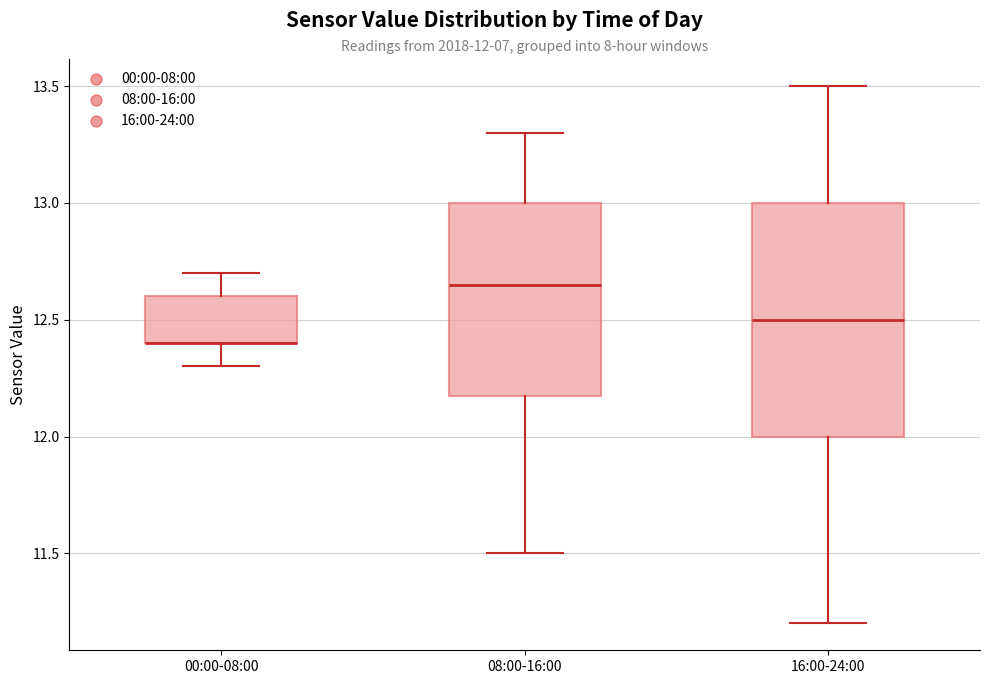

Comparing the boxes themselves (not the whiskers), which one is the tallest?

16:00-24:00